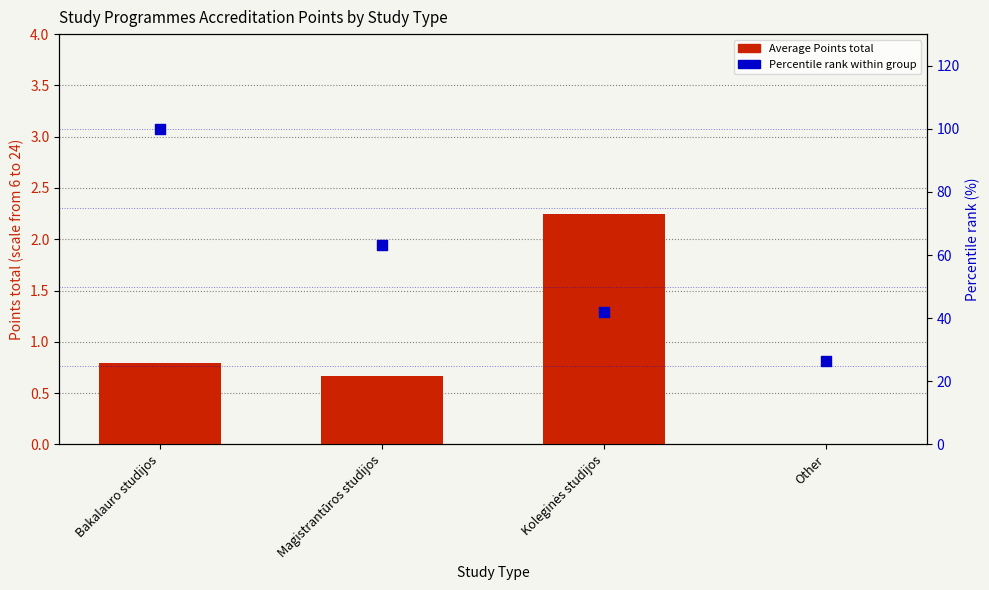

At how many categories does at least one series exceed 76?

1